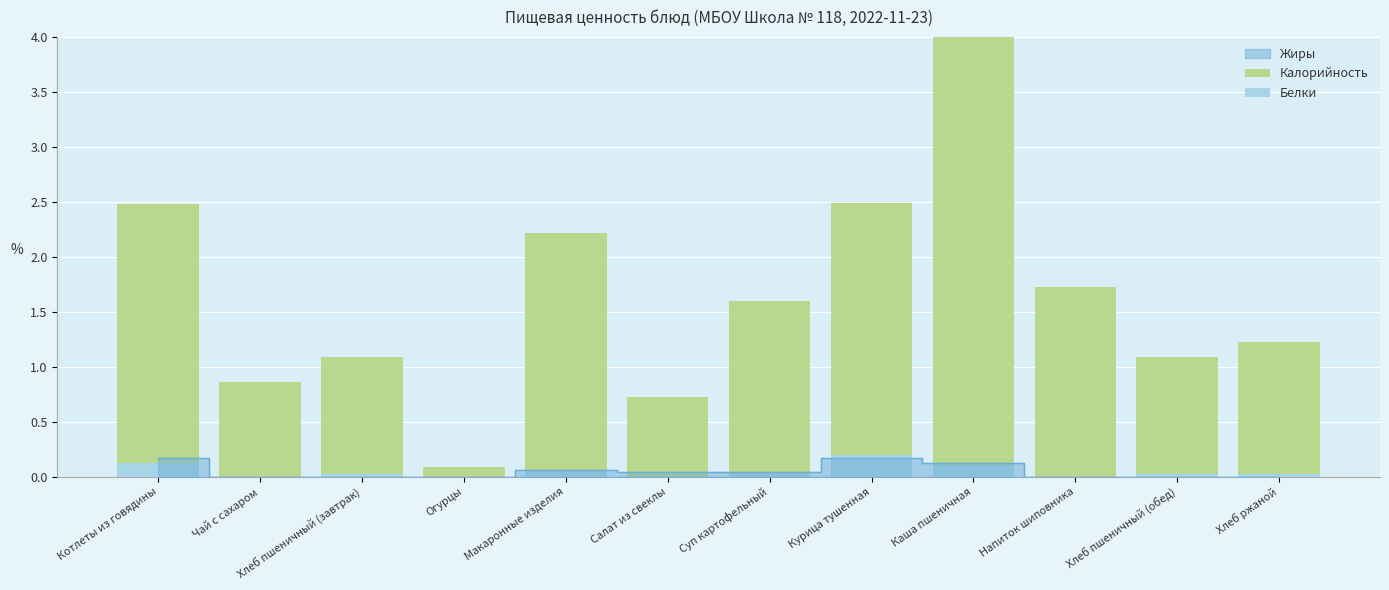

At which category does the chart reach its peak across all series?

Каша пшеничная